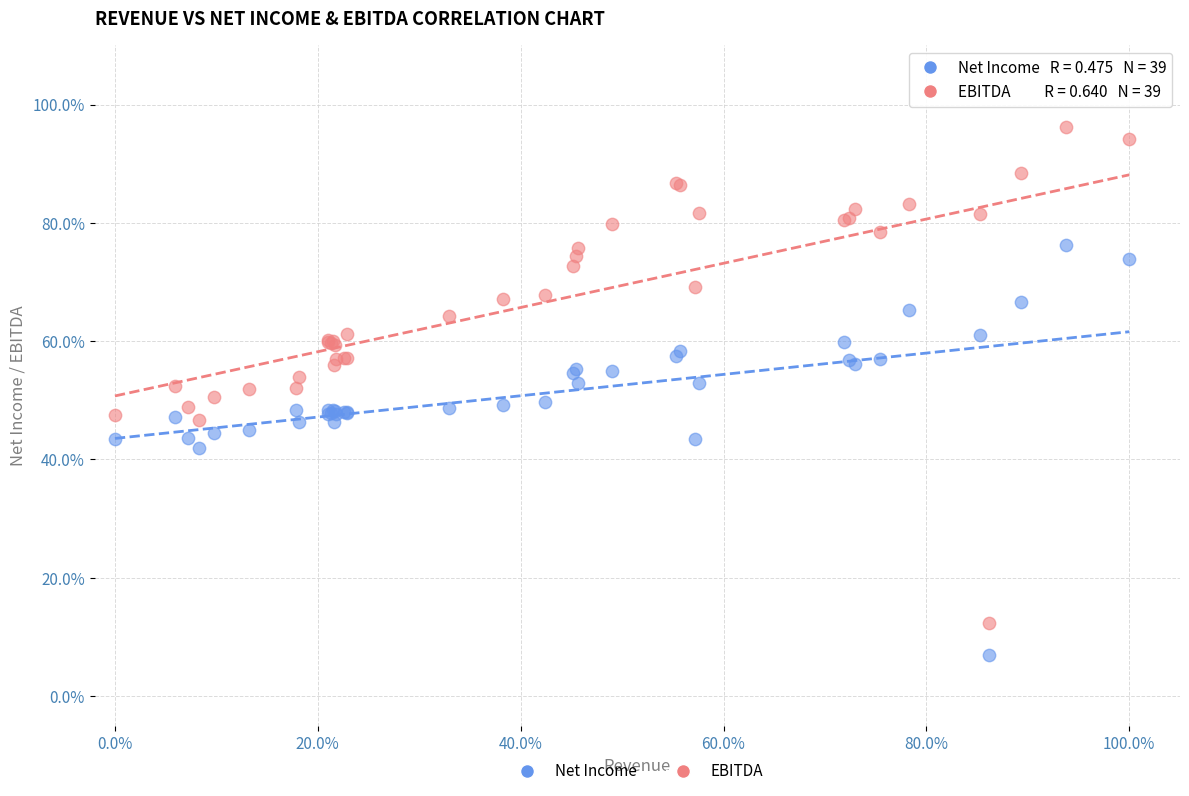

What are all the series names shown in the legend?

Net Income, EBITDA